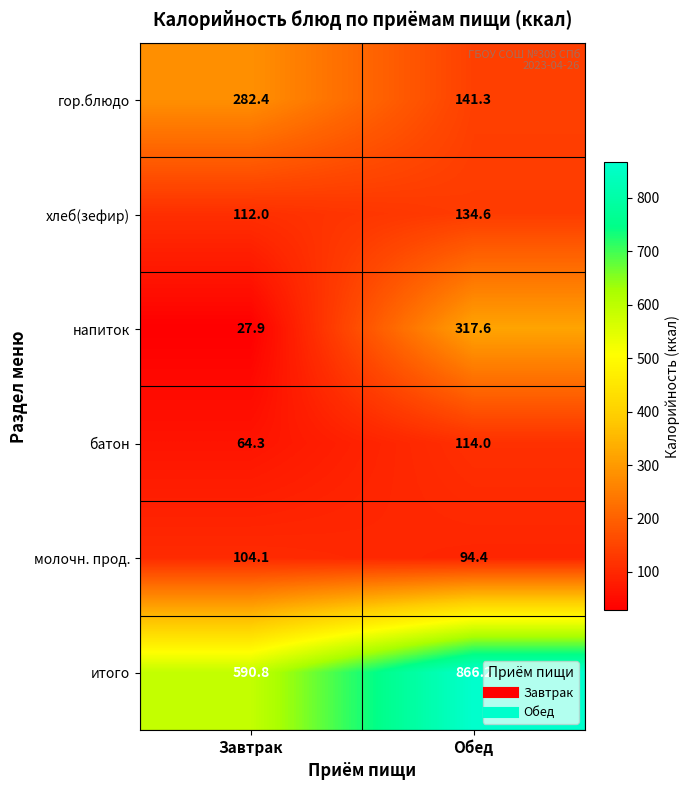

Reading right to left, extract all data points from this chart.

гор.блюдо: Обед=141.3	Завтрак=282.4
хлеб(зефир): Обед=134.6	Завтрак=112.0
напиток: Обед=317.6	Завтрак=27.9
батон: Обед=114.0	Завтрак=64.3
молочн. прод.: Обед=94.4	Завтрак=104.1
итого: Обед=866.2	Завтрак=590.8